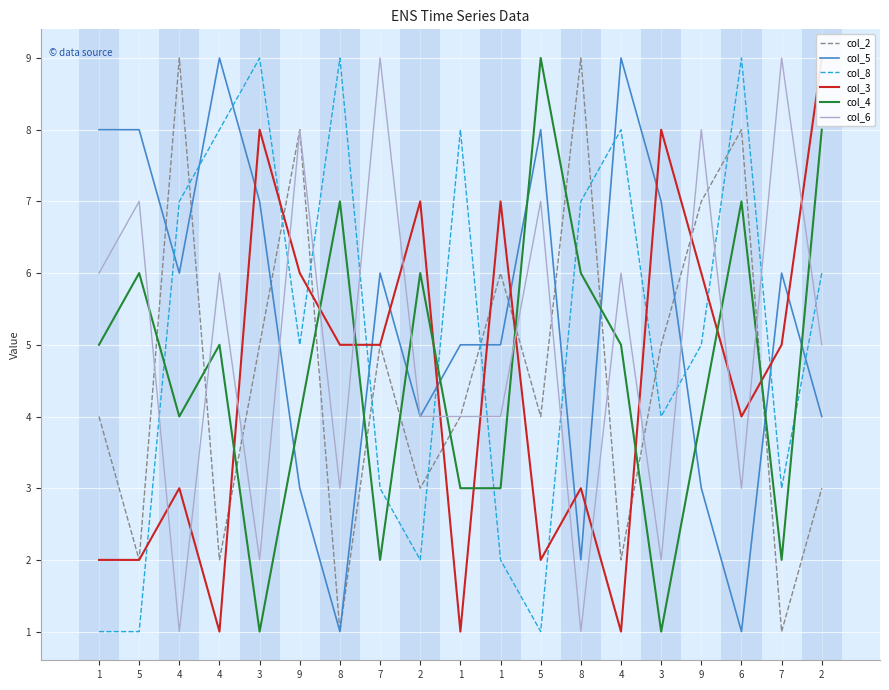

Is it true that col_8 equals 0 at 5?

False